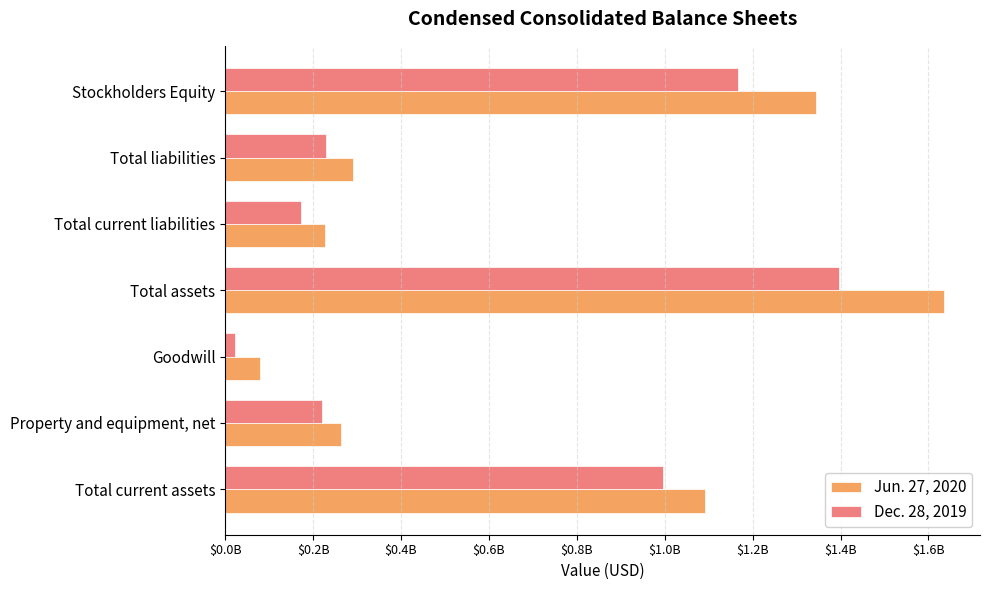

Reading left to right, what are all the values shown in this chart?

Jun. 27, 2020: 1092613000	262953000	78774000	1635634000	227556000	291089000	1344545000
Dec. 28, 2019: 996062000	219552000	22350000	1396128000	172219000	228254000	1167874000